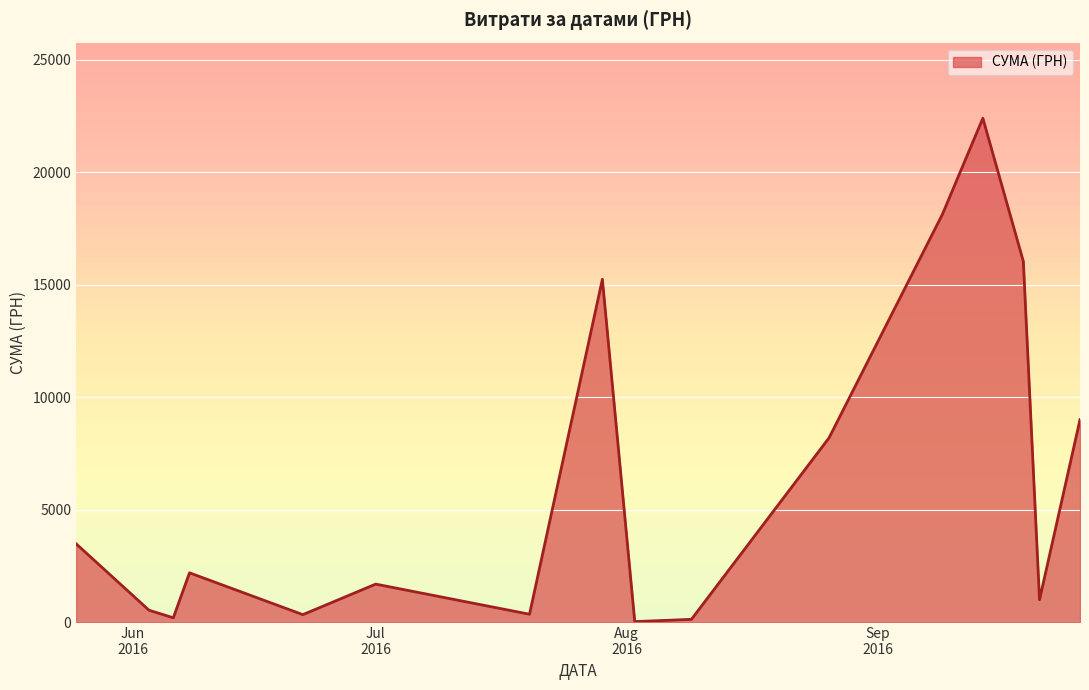

What is the difference between the maximum and minimum values?

22365.5